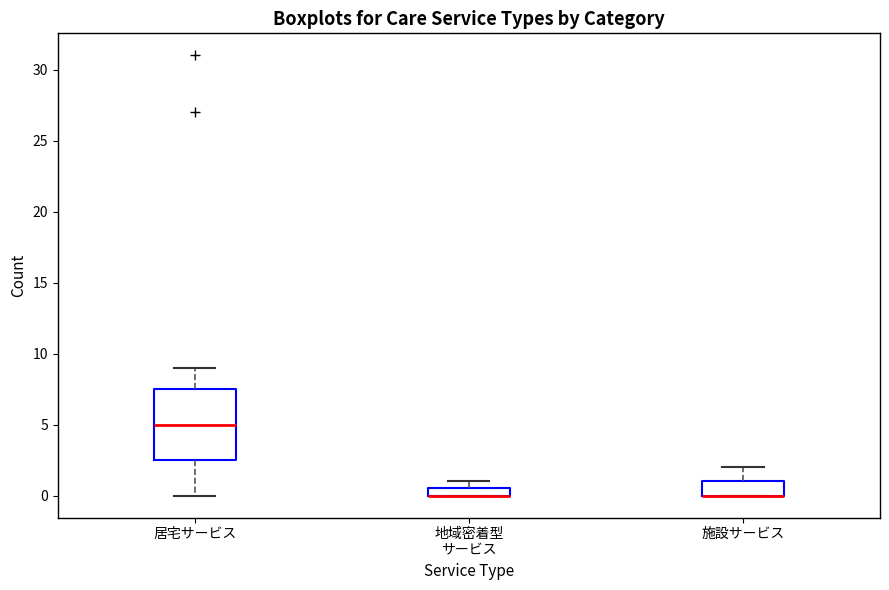

Which box is the tallest, from its lower edge to its upper edge?

居宅サービス